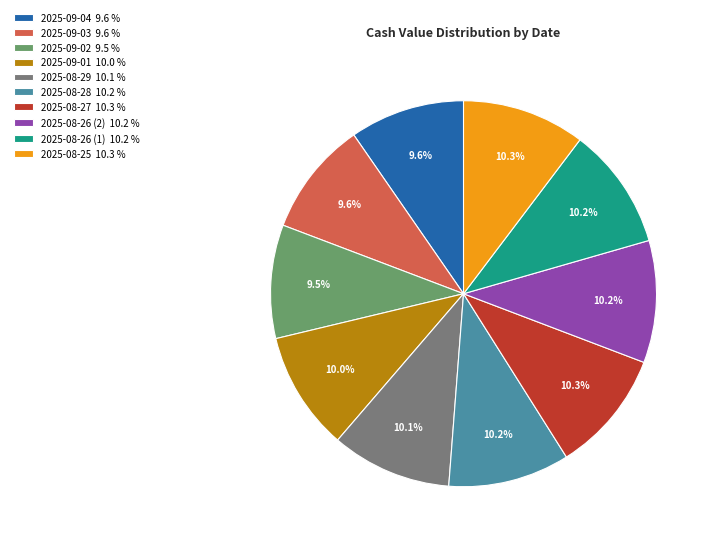

Combined, do 2025-08-29 and 2025-08-28 account for over 50%?

No